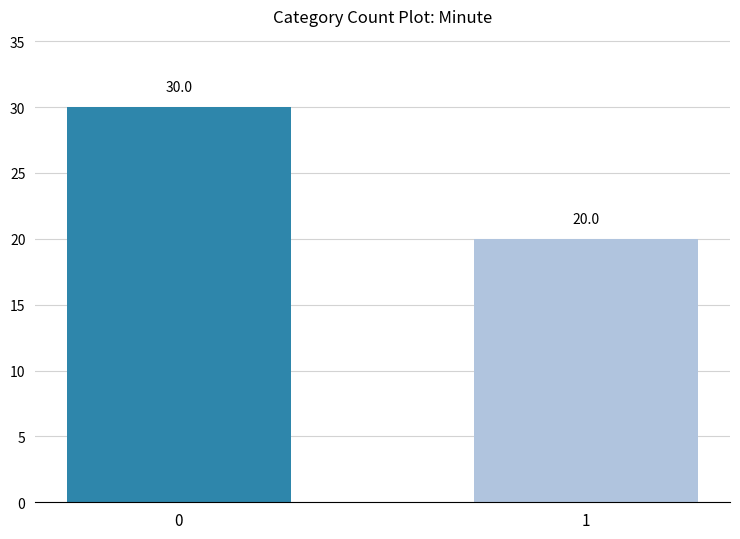

Rank the categories by value from lowest to highest.

1, 0